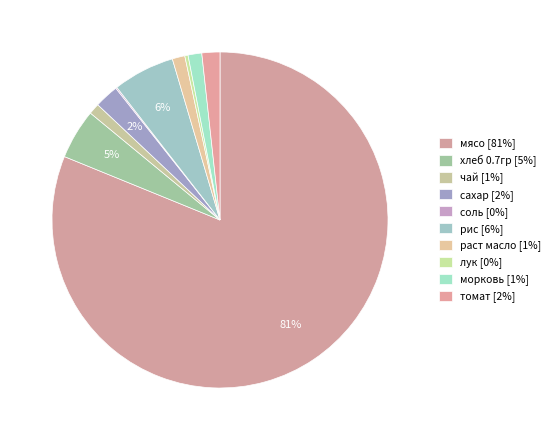

Does any single category account for the majority?

Yes